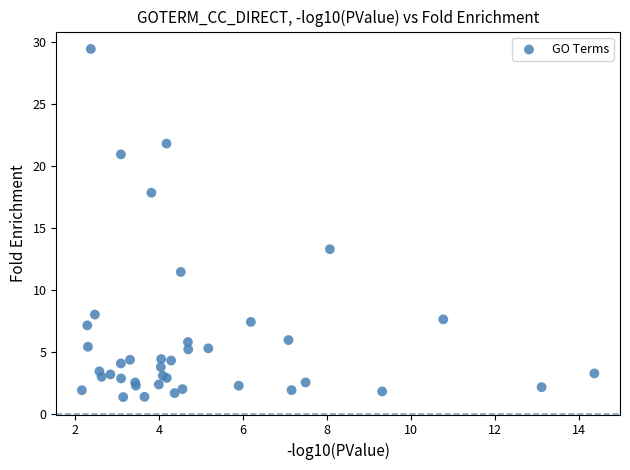

What Y value in the scatter plot is closest to 15?

13.3